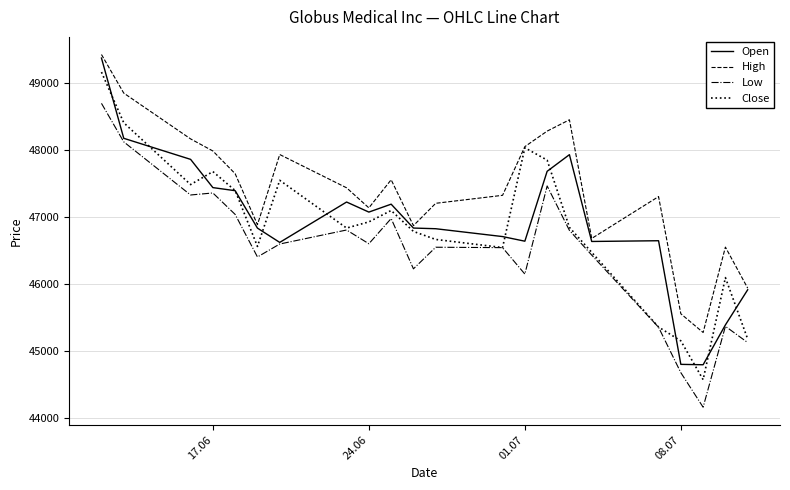

Which series has the largest total across all categories?

High